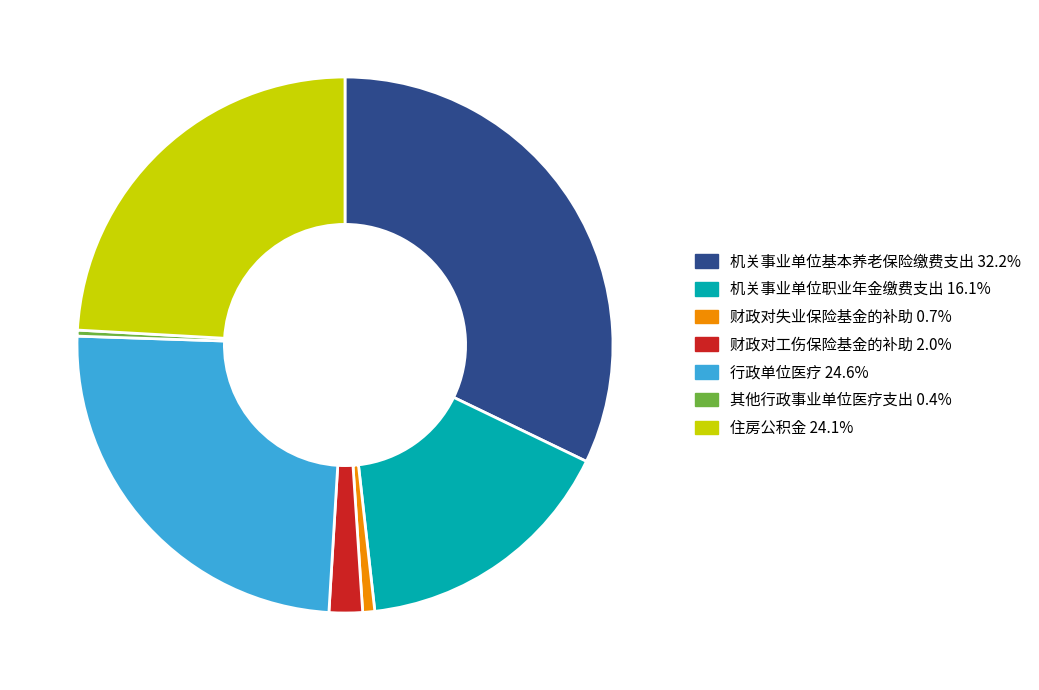

What is the ratio of the value at 机关事业单位职业年金缴费支出 16.1% to the value at 机关事业单位基本养老保险缴费支出 32.2%?

0.5